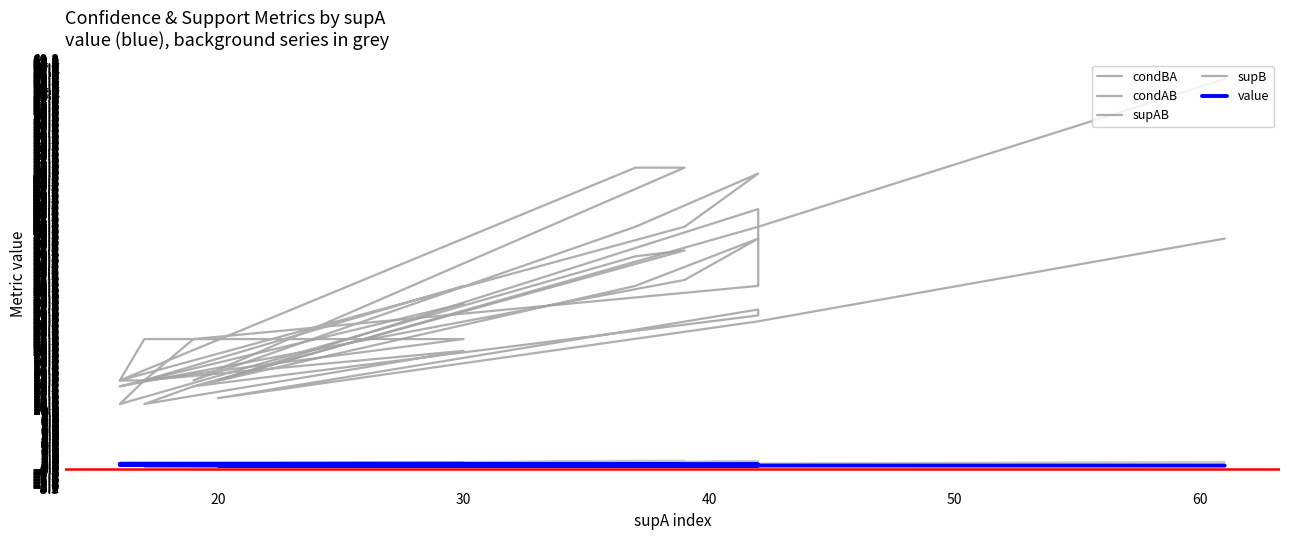

What is the difference between the maximum and minimum values in the condAB series?

0.4